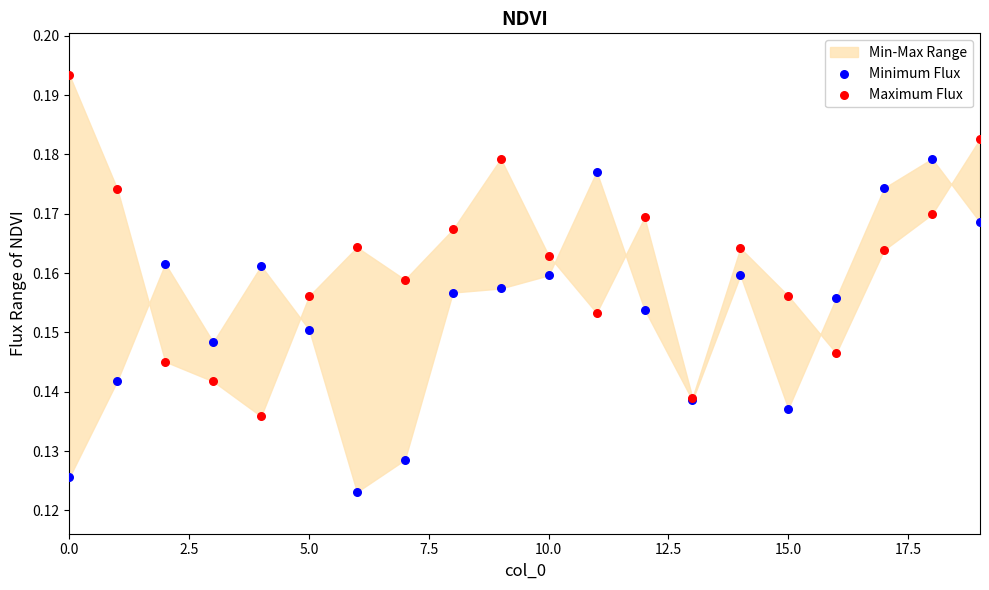

Which series reaches the minimum Y coordinate?

Minimum Flux